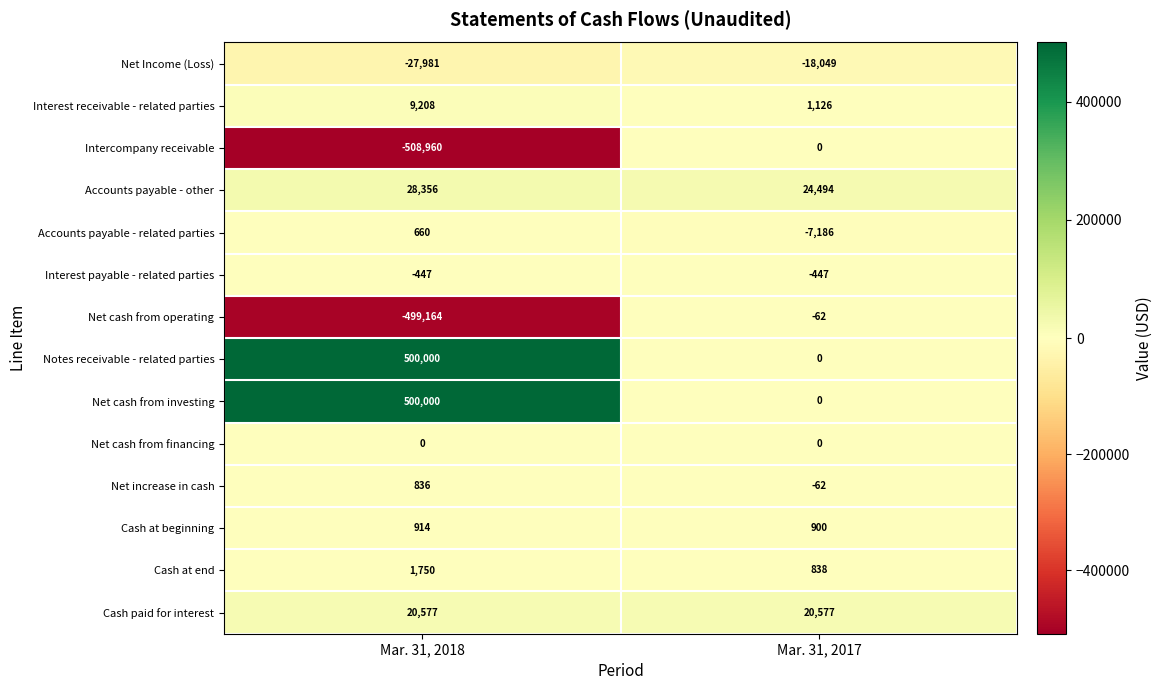

At which category is the sum across all series the highest?

Mar. 31, 2018